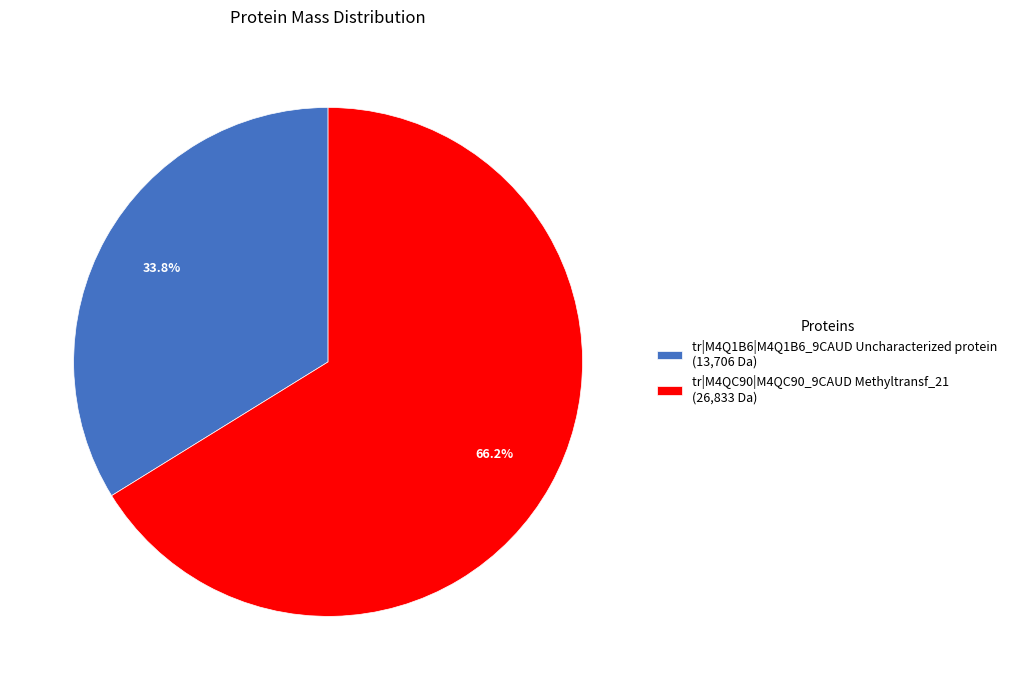

True or false: tr|M4Q1B6|M4Q1B6_9CAUD Uncharacterized protein accounts for 34% of the total.

True